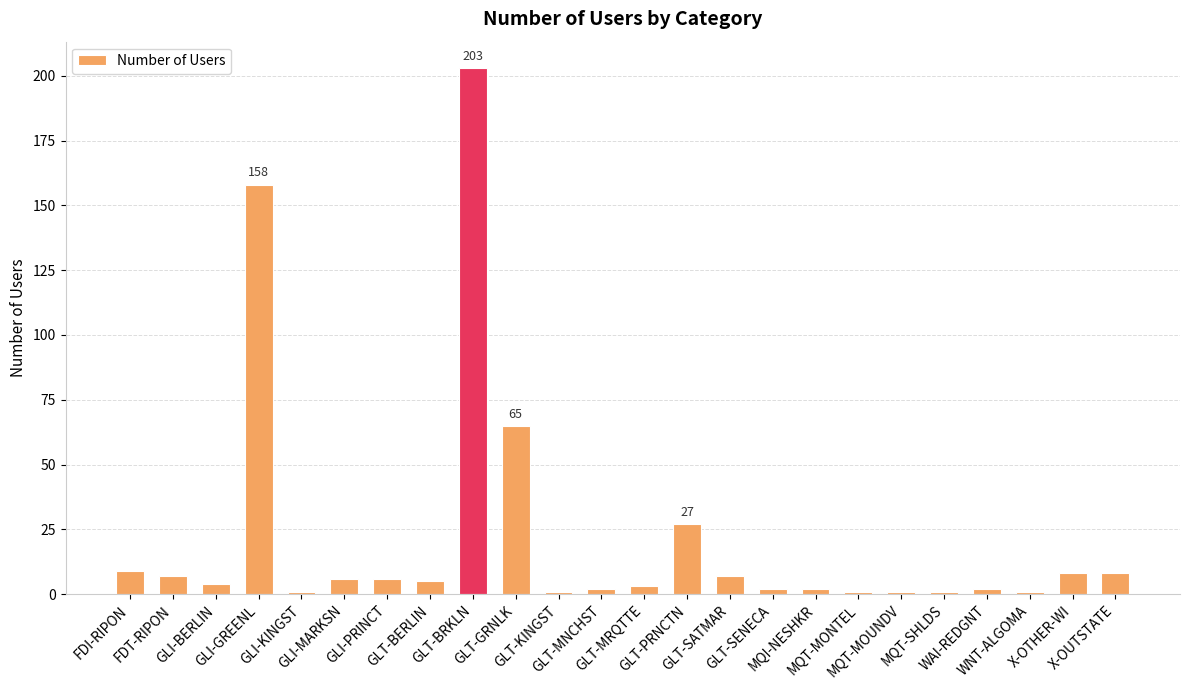

What is the greatest value displayed?

203